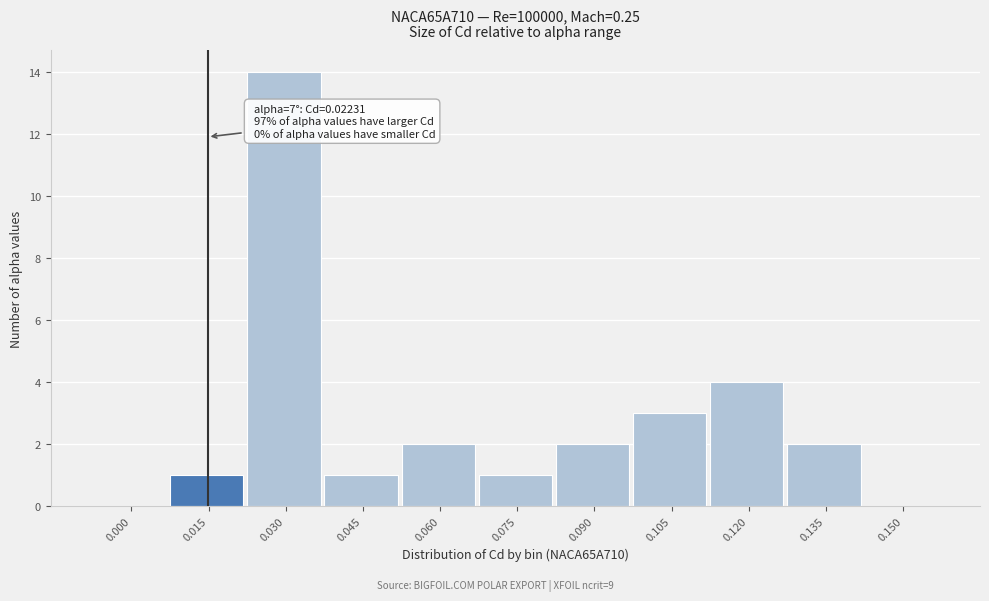

Reading left to right, transcribe all the data shown in this chart.

0.000=0	0.015=1	0.030=14	0.045=1	0.060=2	0.075=1	0.090=2	0.105=3	0.120=4	0.135=2	0.150=0